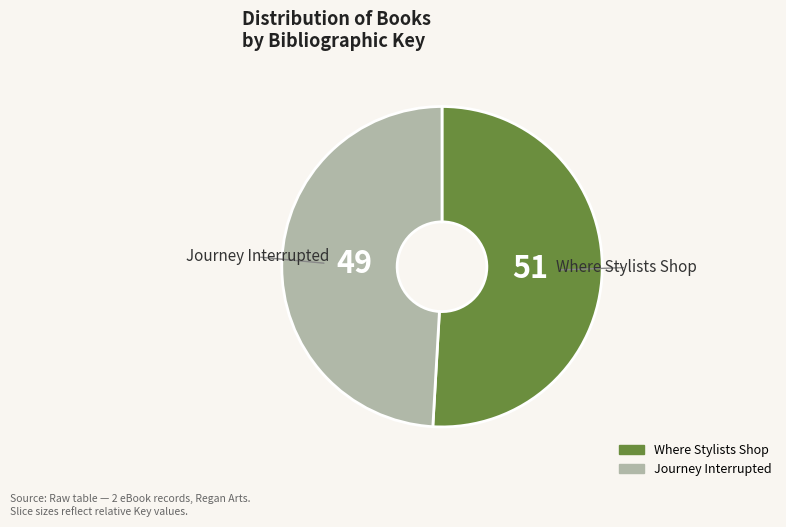

Do Journey Interrupted and Where Stylists Shop together represent more than half of the pie?

Yes